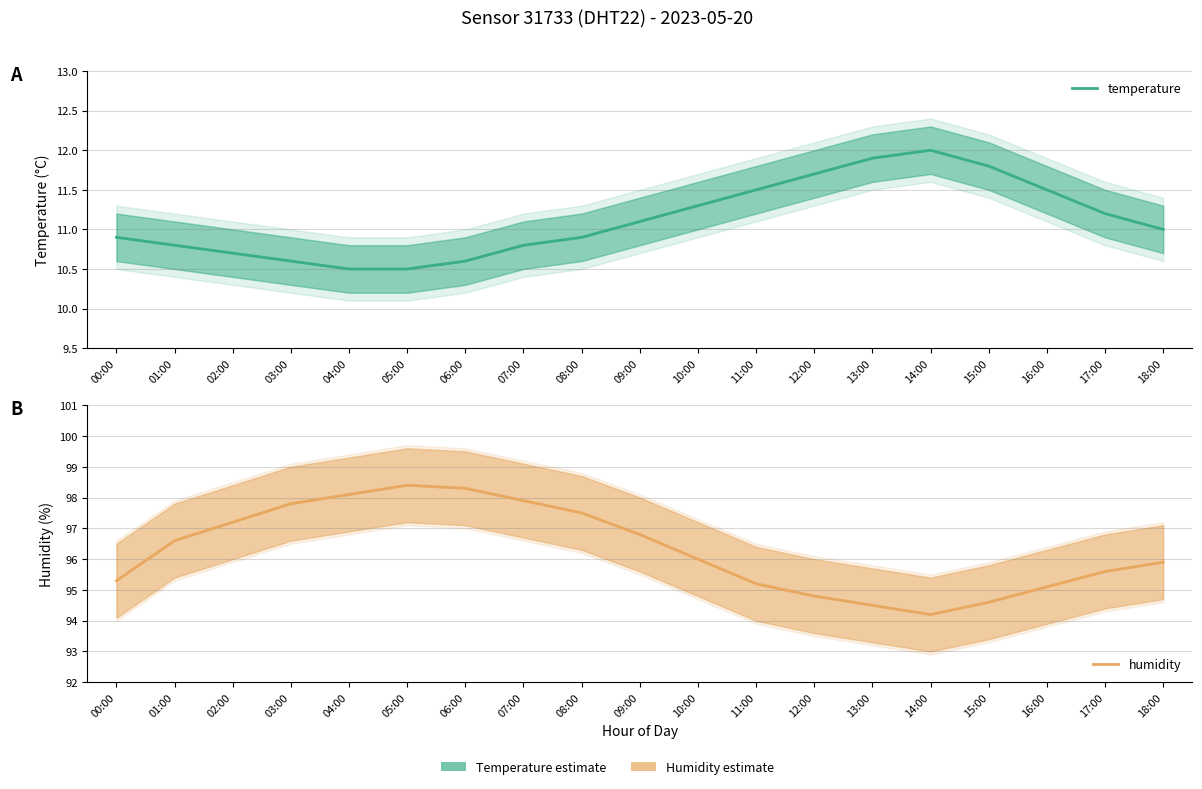

The value of humidity at 01:00 is 96.6. True or false?

True